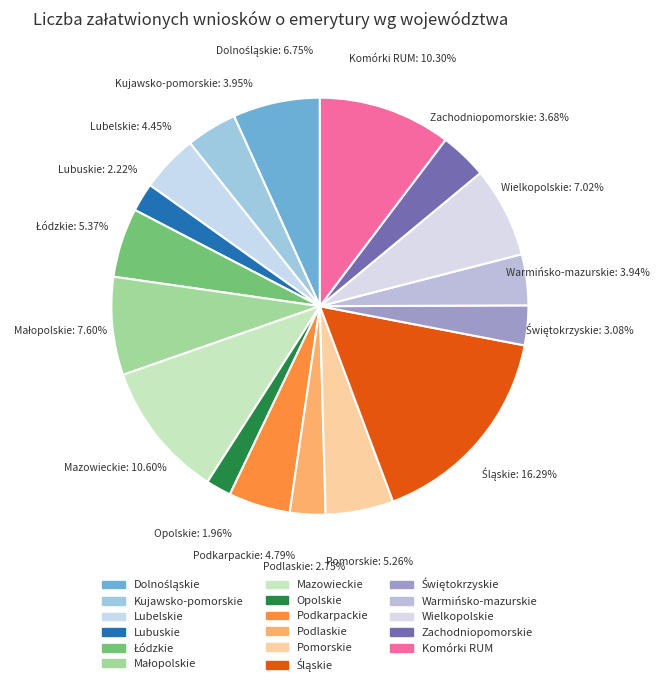

Combined, do Opolskie and Pomorskie account for over 50%?

No